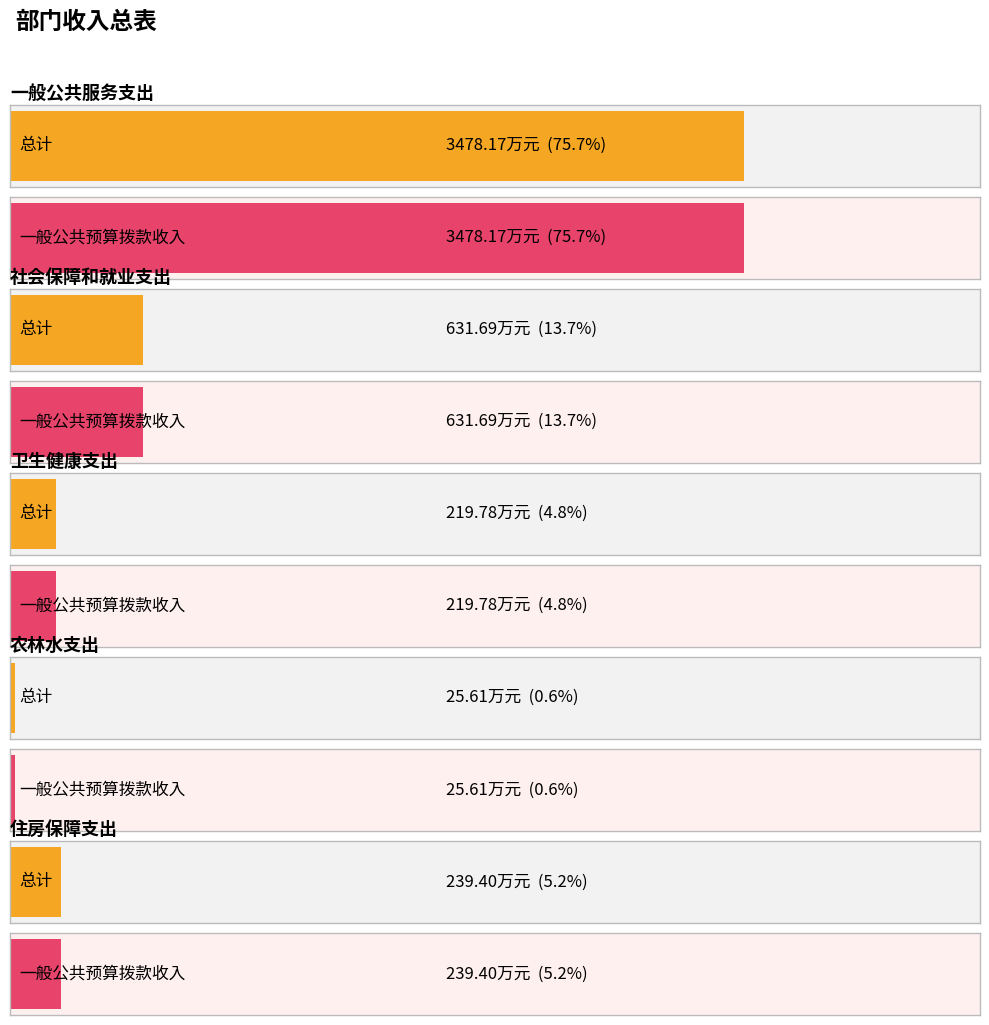

Is it true that 一般公共预算拨款收入 equals 15.0 at 农林水支出?

False